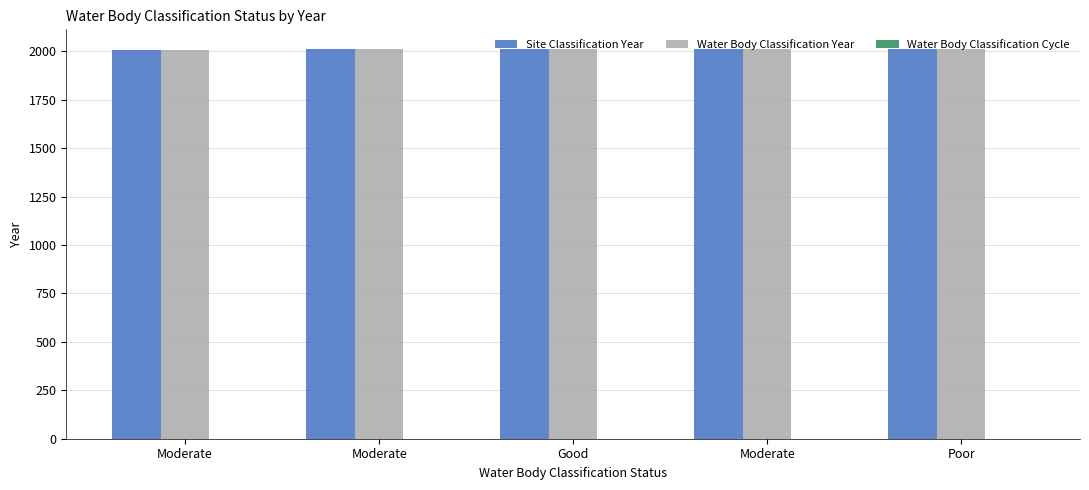

Reading left to right, list all the values displayed in this chart.

Site Classification Year: Moderate=2009	Moderate=2013	Good=2012	Moderate=2011	Poor=2010
Water Body Classification Year: Moderate=2009	Moderate=2013	Good=2012	Moderate=2011	Poor=2010
Water Body Classification Cycle: Moderate=1	Moderate=1	Good=1	Moderate=1	Poor=1